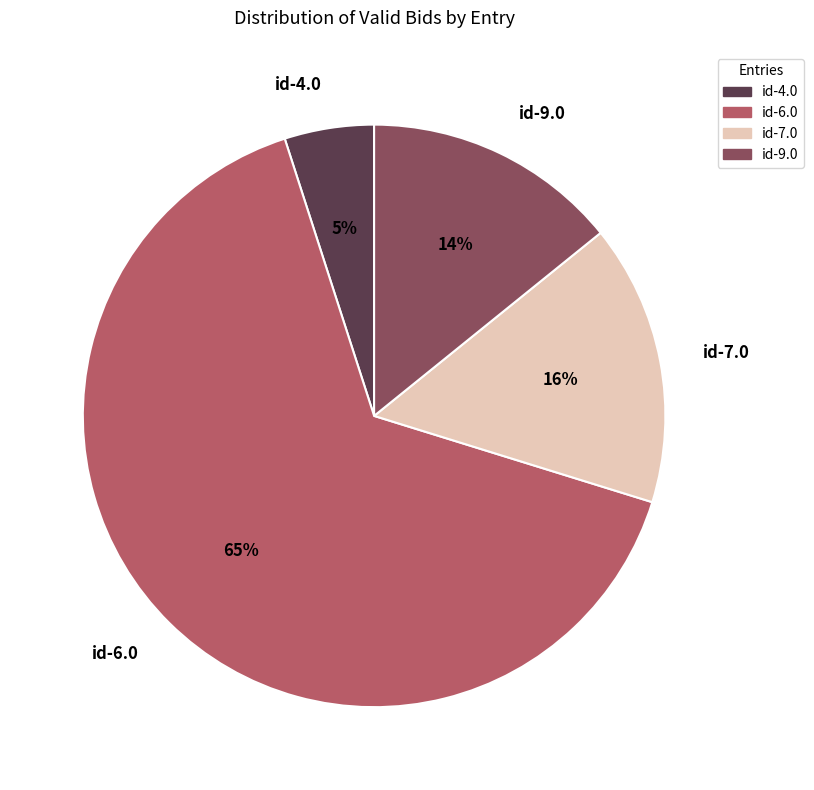

To the nearest percent, what percentage of the pie is id-6.0?

65%